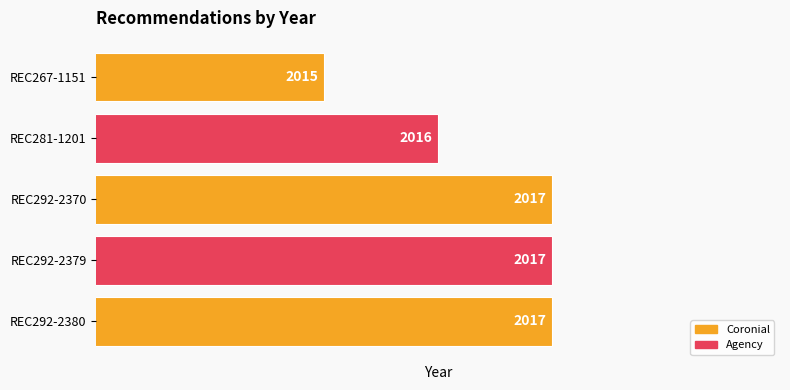

At which label is the value closest to 2016?

REC281-1201